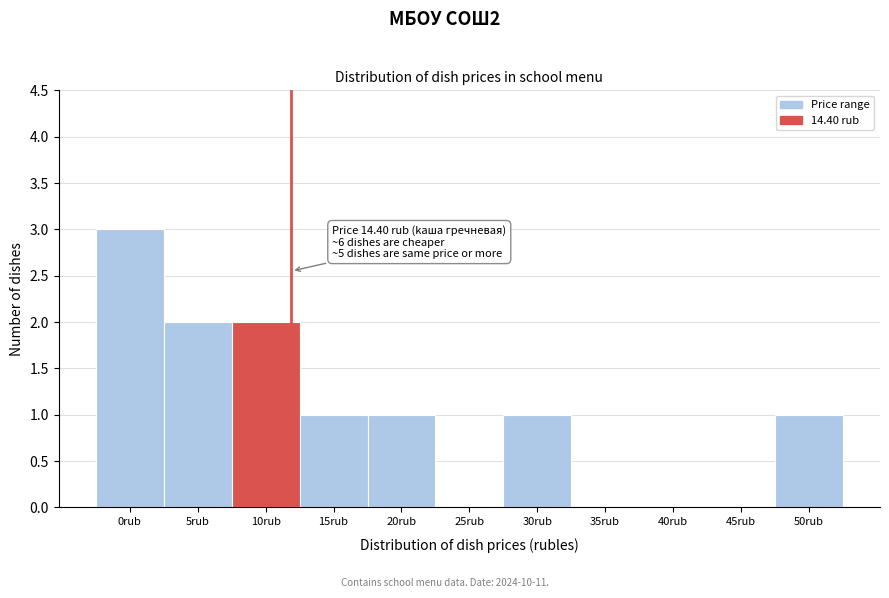

Reading left to right, transcribe all the data shown in this chart.

0rub=3	5rub=2	10rub=2	15rub=1	20rub=1	25rub=0	30rub=1	35rub=0	40rub=0	45rub=0	50rub=1